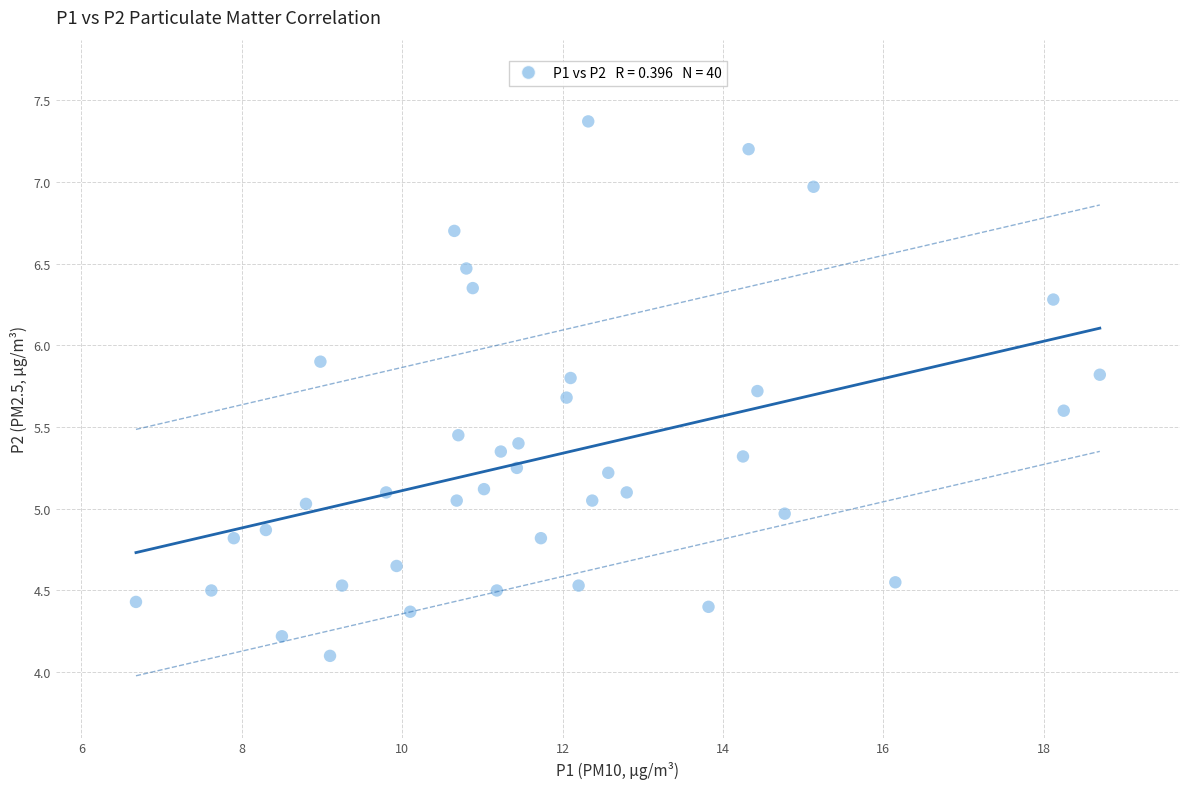

What is the range of Y values (max minus min)?

3.3